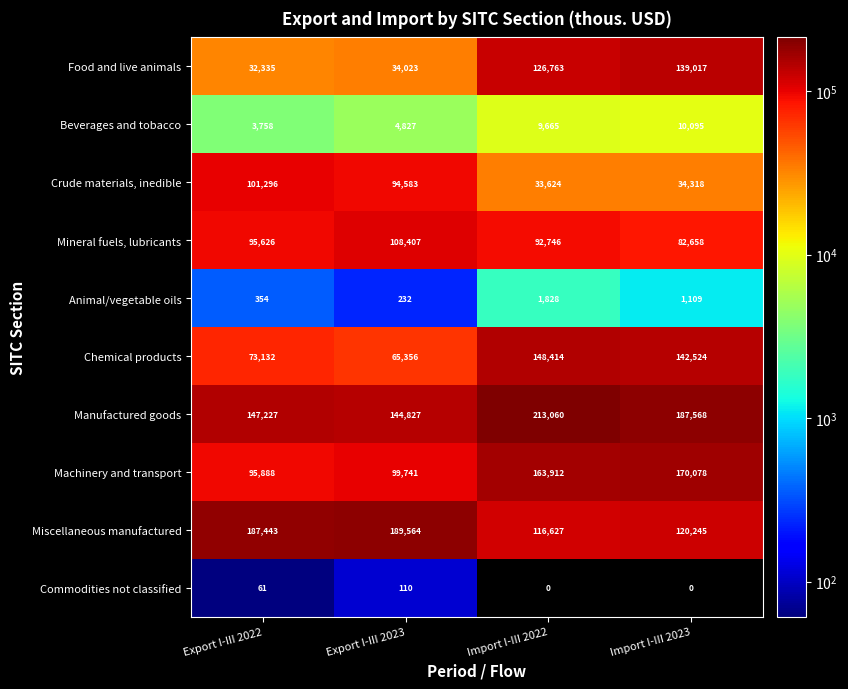

What is the approximate value of Mineral fuels, lubricants at Import I-III 2022, to the nearest 50?

92750